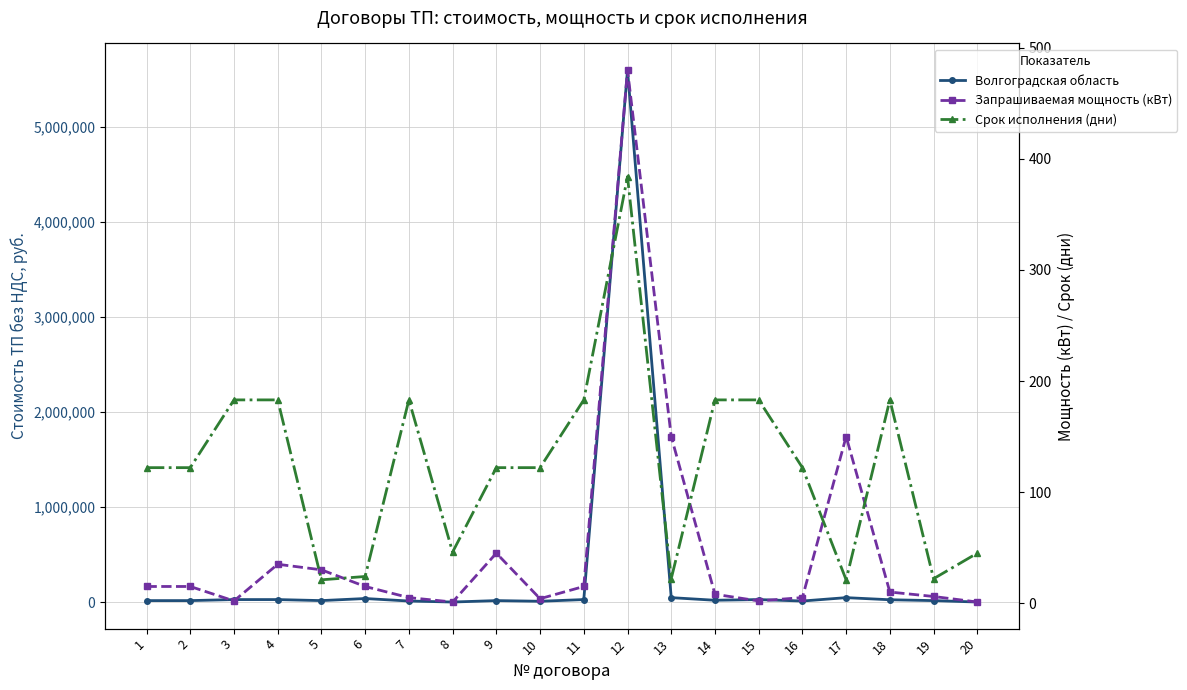

What is the total value across all series at 6?

39572.1